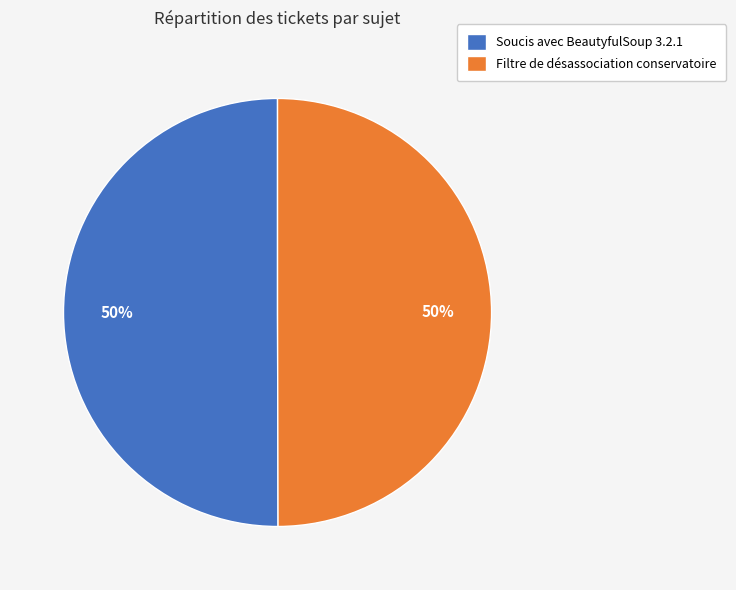

Is it true that Soucis avec BeautyfulSoup 3.2.1 is 50% of the pie?

True